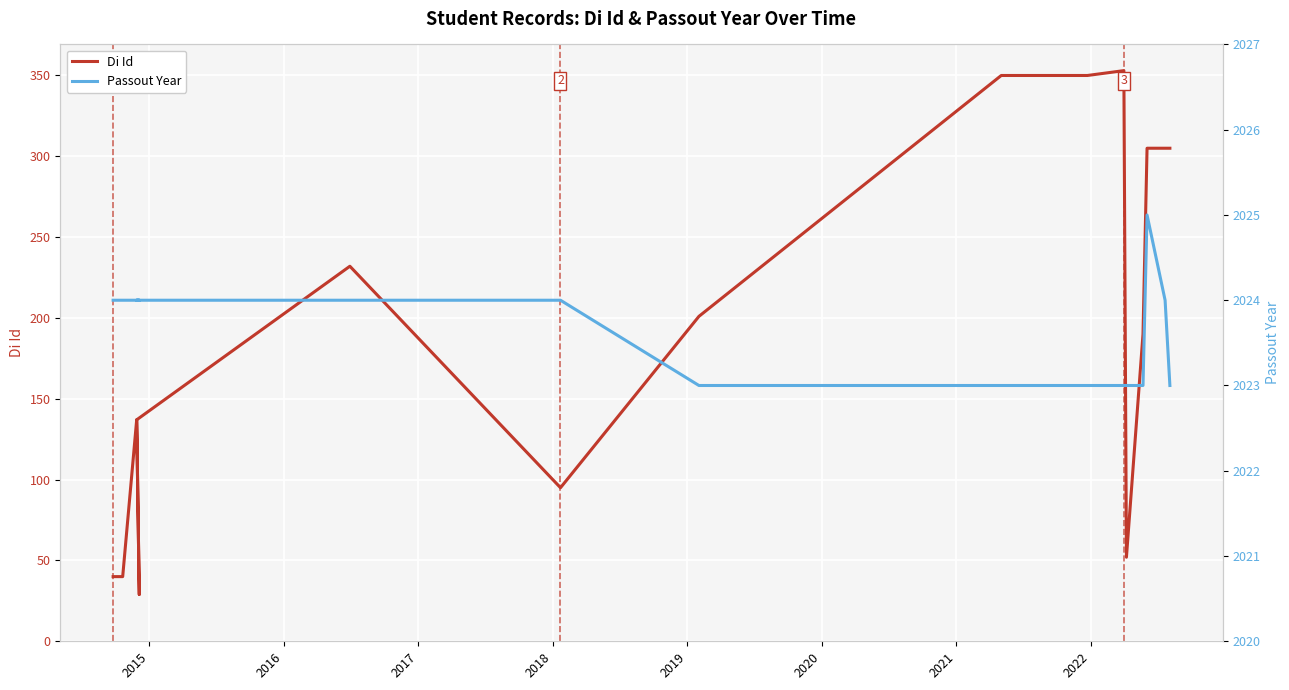

How many values in the Di Id series exceed 305?

12